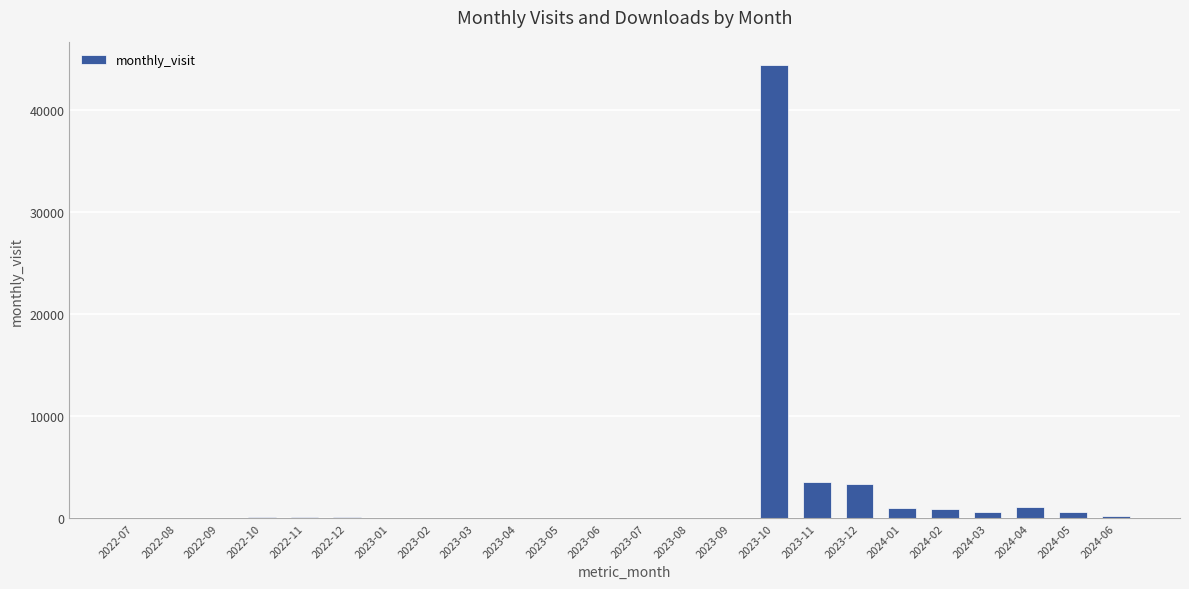

Approximately how many times larger is the value at 2024-02 compared to 2024-01?

0.9